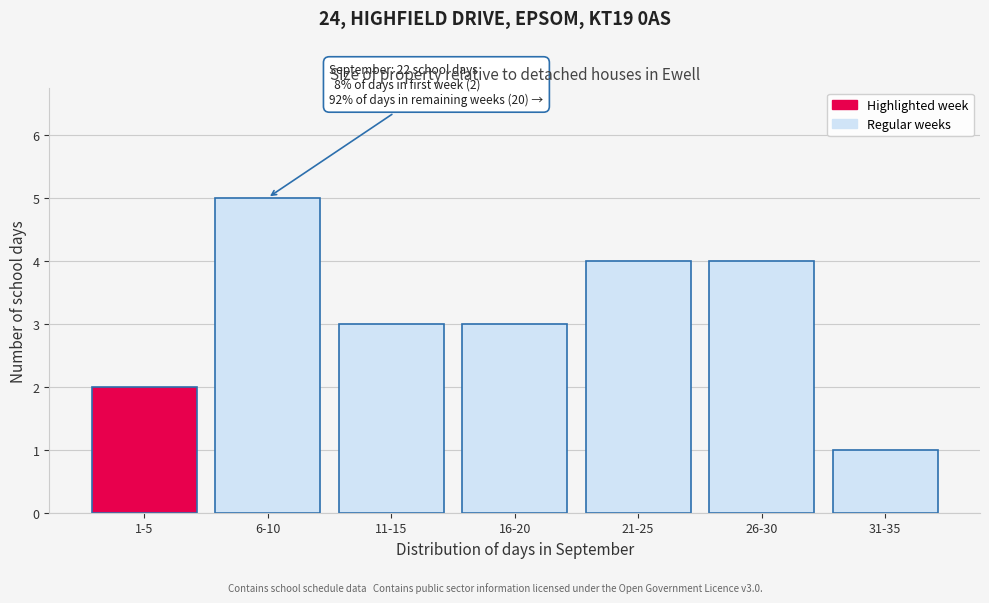

Reading left to right, what are all the values shown in this chart?

1-5=2	6-10=5	11-15=3	16-20=3	21-25=4	26-30=4	31-35=1